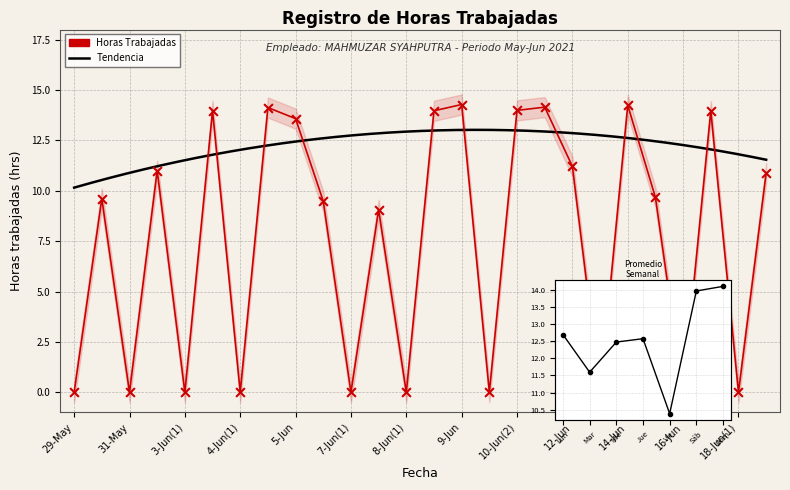

Between 11-Jun and 29-May, which is larger?

11-Jun